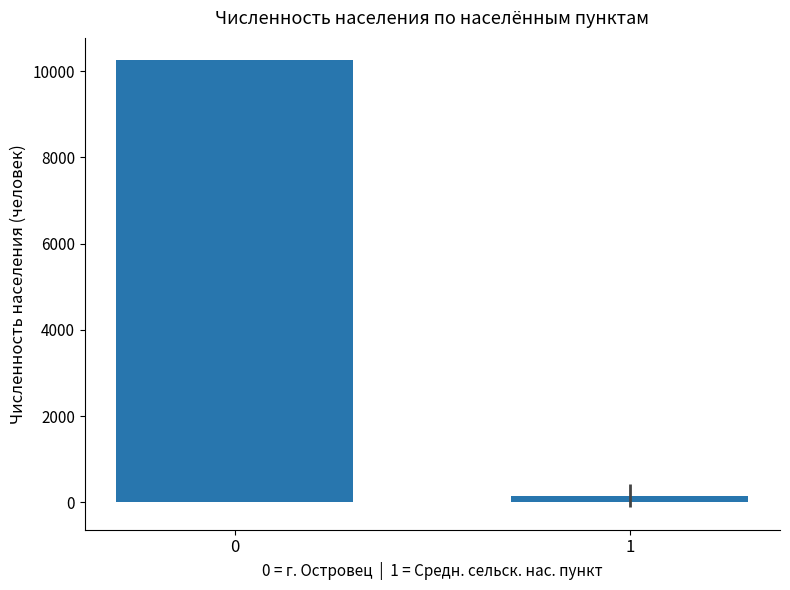

The value at 0 is 5114.4. True or false?

False